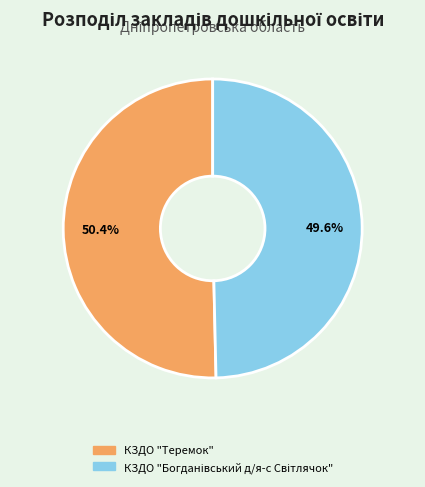

Count the number of slices in the pie.

2